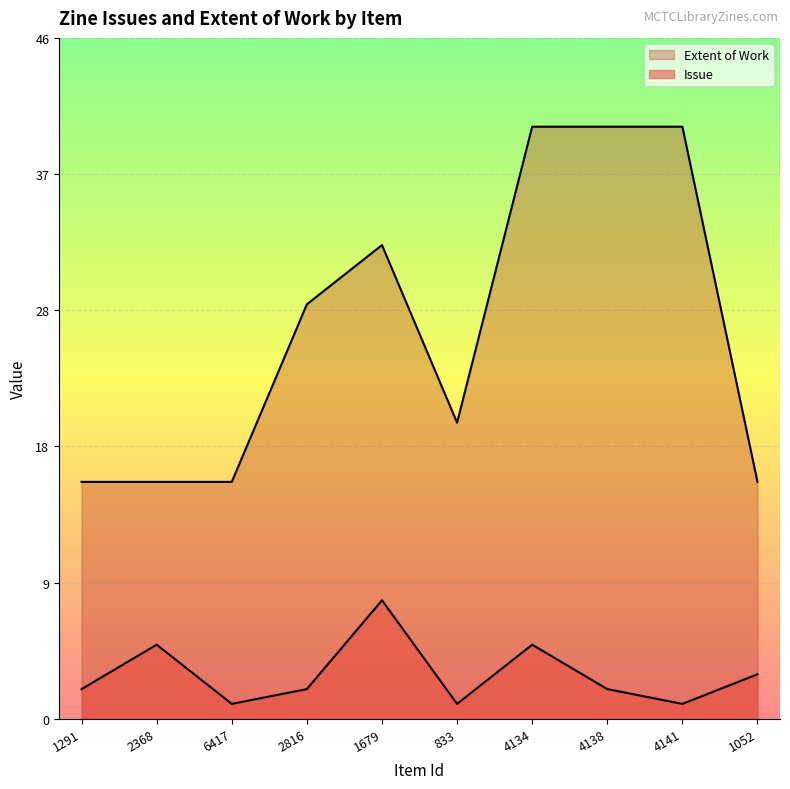

The value of Issue at 1679 is 8. True or false?

True